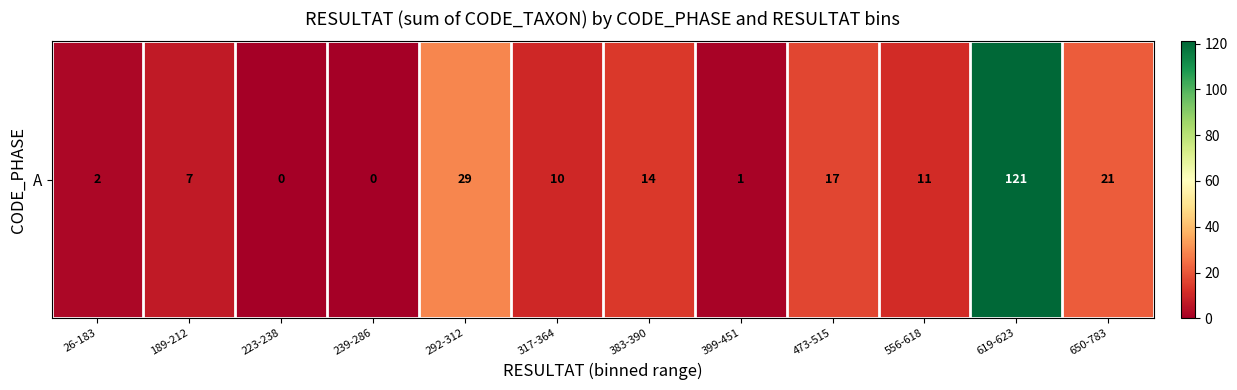

Reading left to right, transcribe all the data shown in this chart.

2	7	0	0	29	10	14	1	17	11	121	21